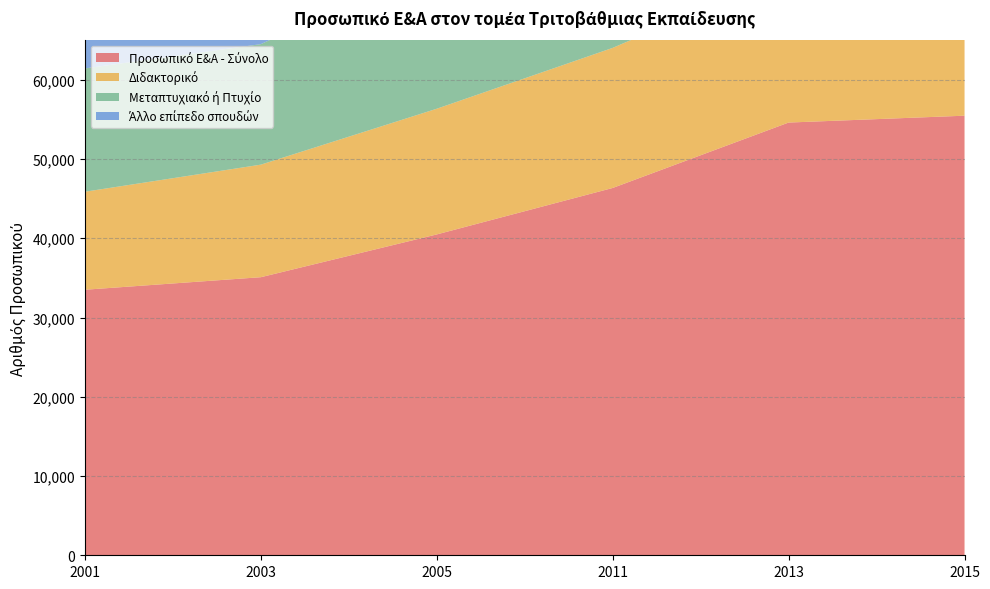

Reading right to left, transcribe all the data shown in this chart.

Προσωπικό Ε&Α - Σύνολο: 55467	54602	46348	40486	35088	33507
Διδακτορικό: 21367	18949	17675	15859	14202	12365
Μεταπτυχιακό ή Πτυχίο: 29330	29974	25933	18405	15206	15561
Άλλο επίπεδο σπουδών: 4770	5679	2740	6222	5680	5581